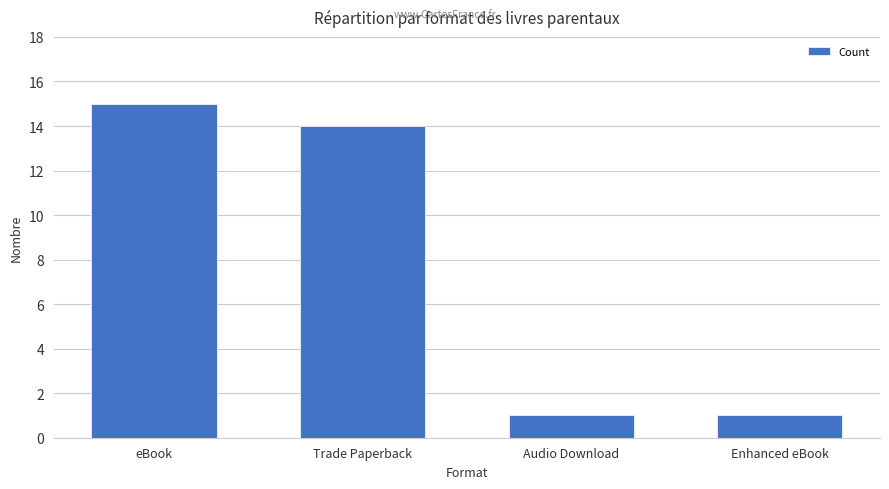

What is the label of the 2nd bar from the left?

Trade Paperback